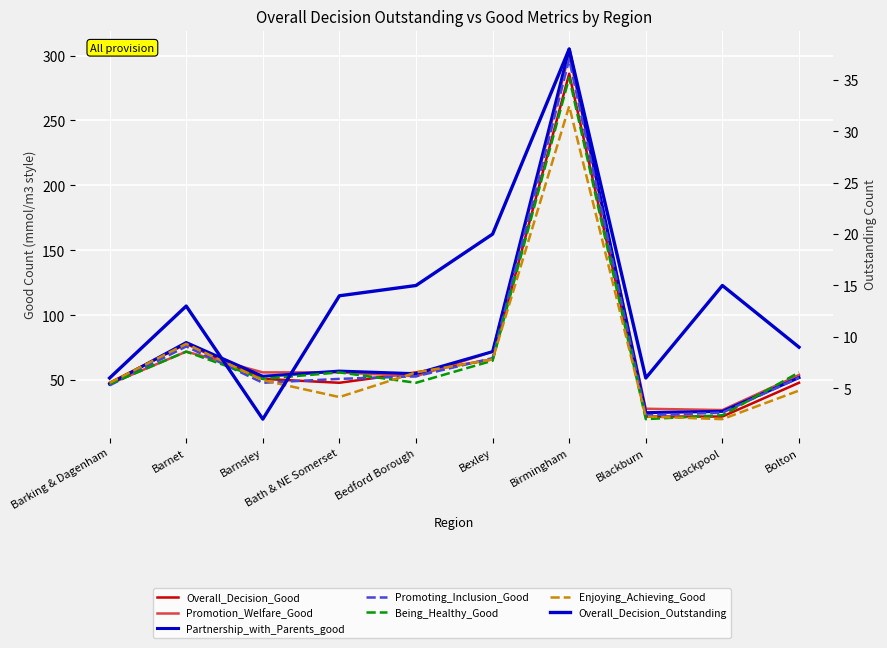

Is it true that Being_Healthy_Good equals 56 at Bath & NE Somerset?

True